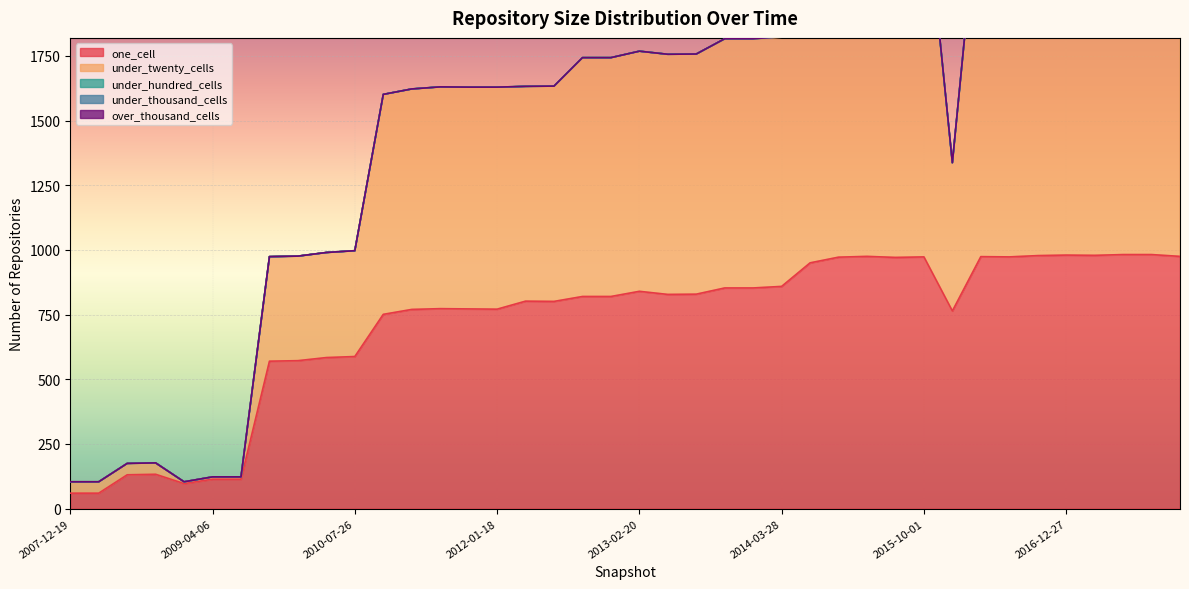

How many lines are shown in the chart?

5